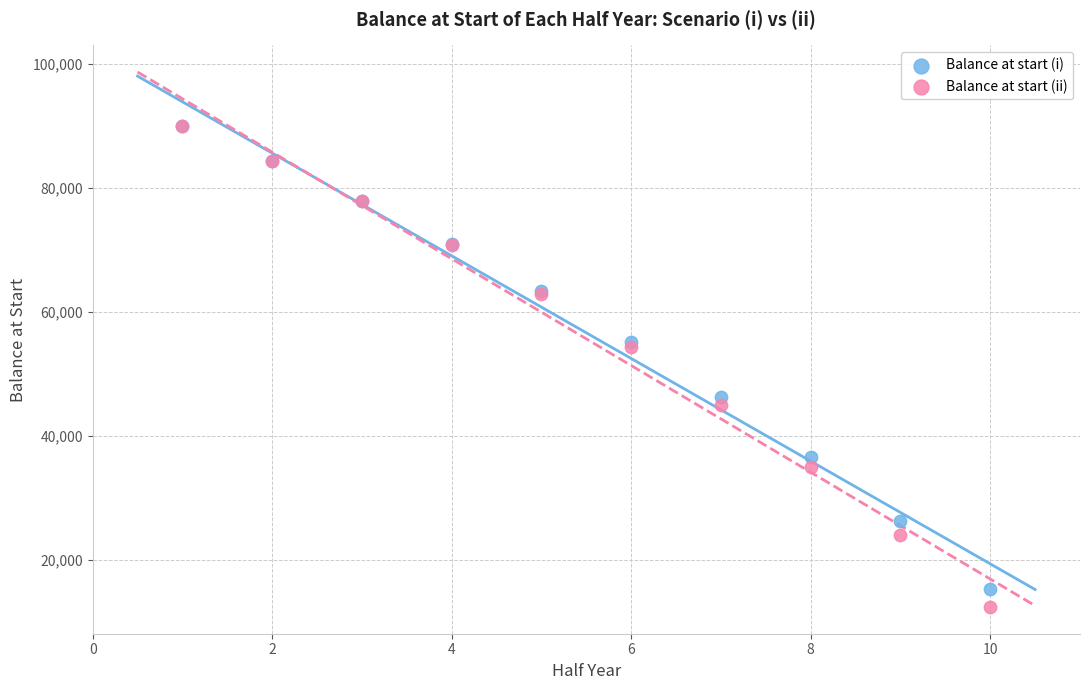

What are all the series names shown in the legend?

Balance at start (i), Balance at start (ii)